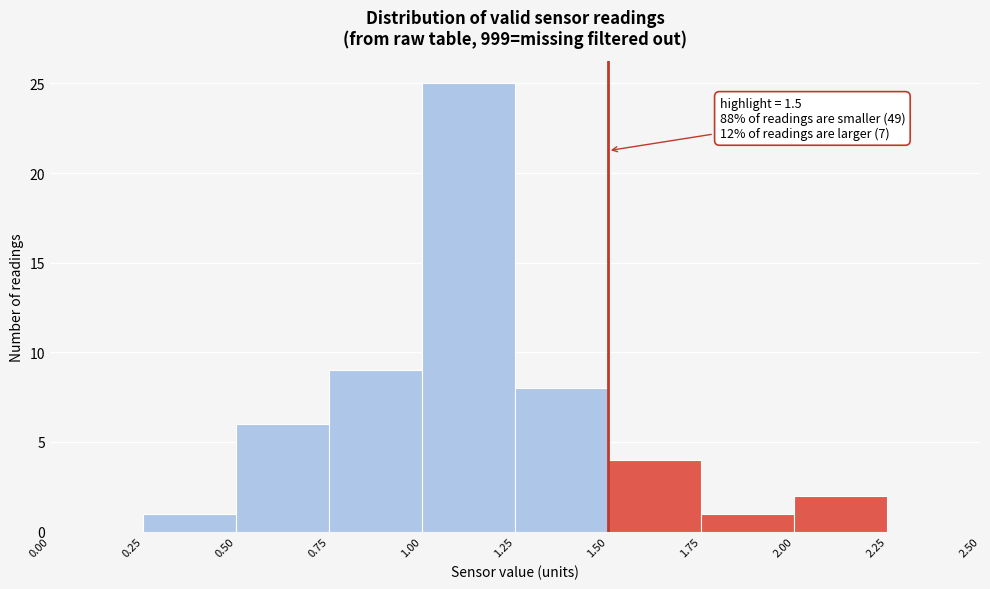

Over which range of the x-axis is the bar tallest?

1.00 to 1.25